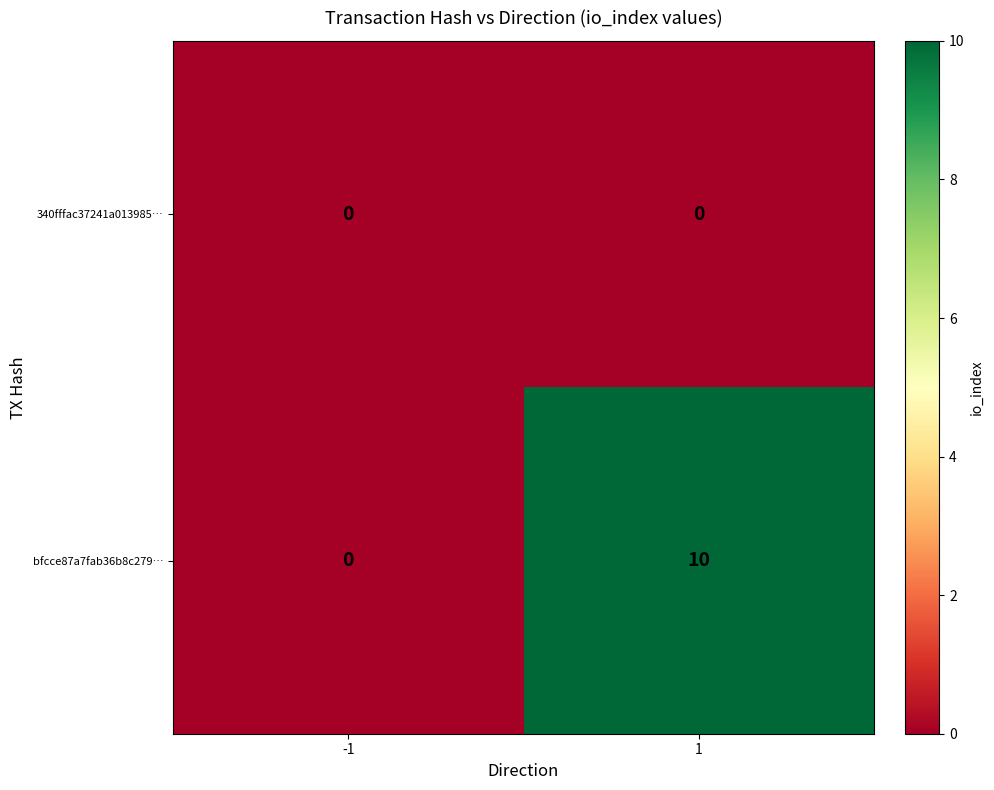

What is the difference between the highest and lowest values at 1?

10